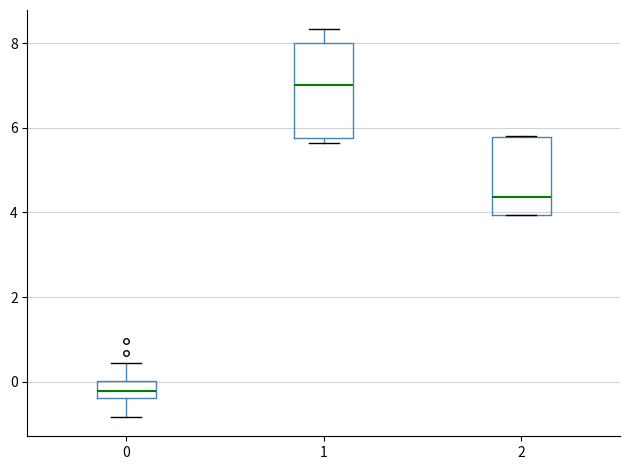

Comparing the boxes themselves (not the whiskers), which one is the tallest?

1